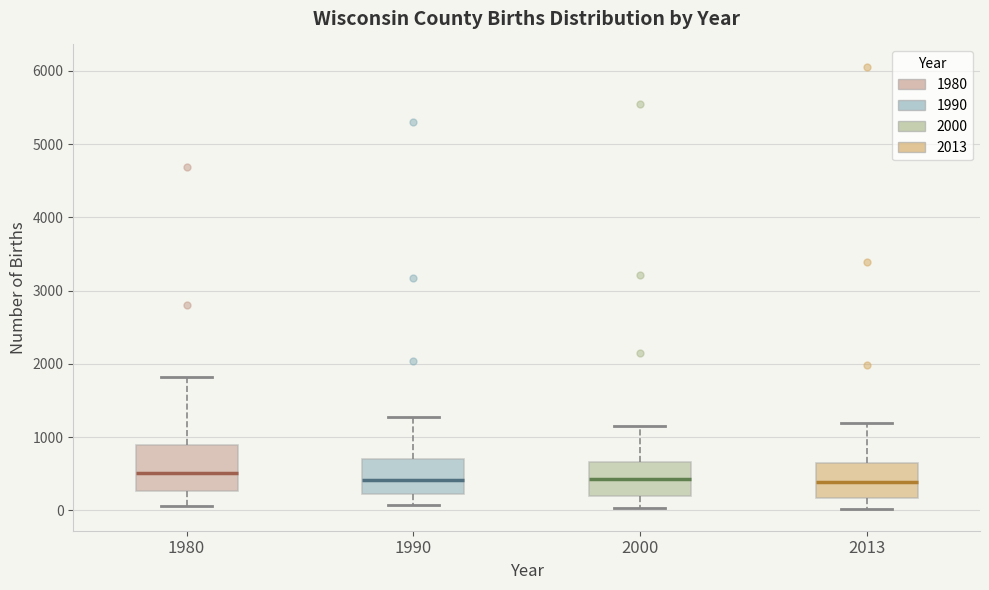

Reading left to right, transcribe this box plot: for each box, give where its median line is, the range the box spans, and where its two whiskers end, as read against the y-axis. The values are not printed on the chart, so give them approximately, as read against the axis.

1980: median 500, box 300 to 900, whiskers 100 to 1800
1990: median 400, box 200 to 700, whiskers 100 to 1300
2000: median 400, box 200 to 700, whiskers 0 to 1200
2013: median 400, box 200 to 600, whiskers 0 to 1200